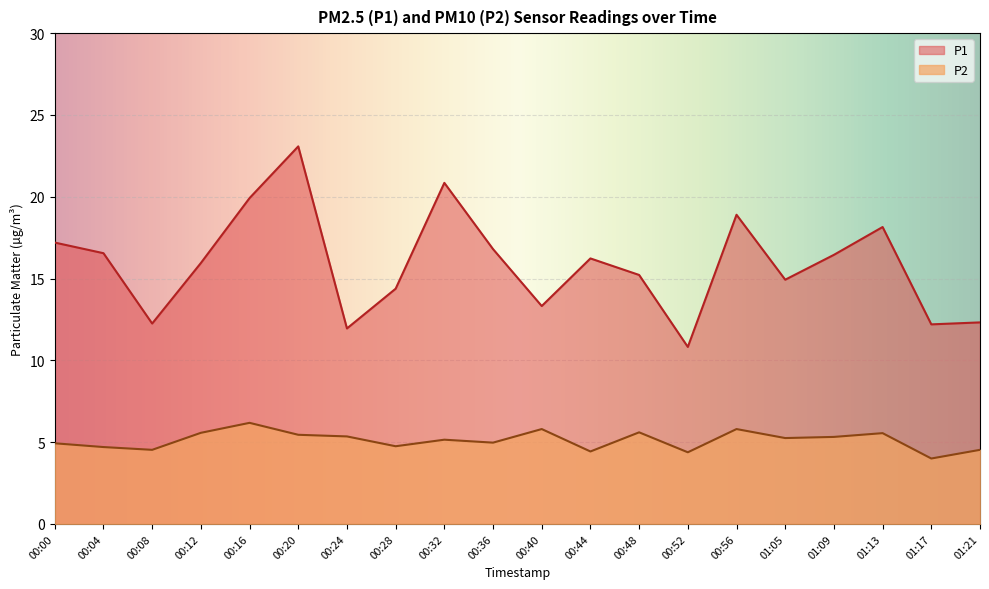

What position from the right is 00:44?

9